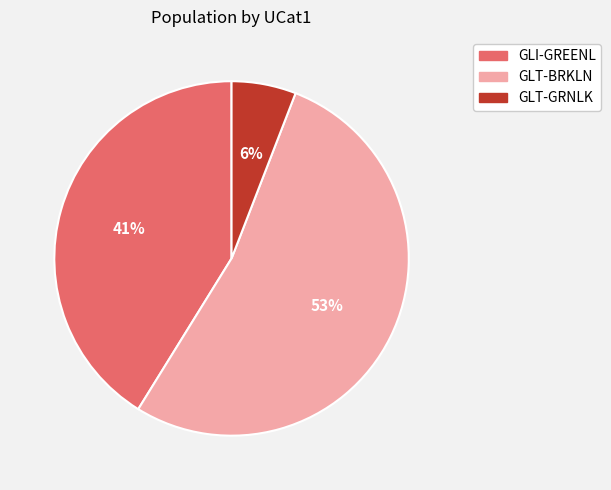

Is GLT-GRNLK the majority of the pie?

No